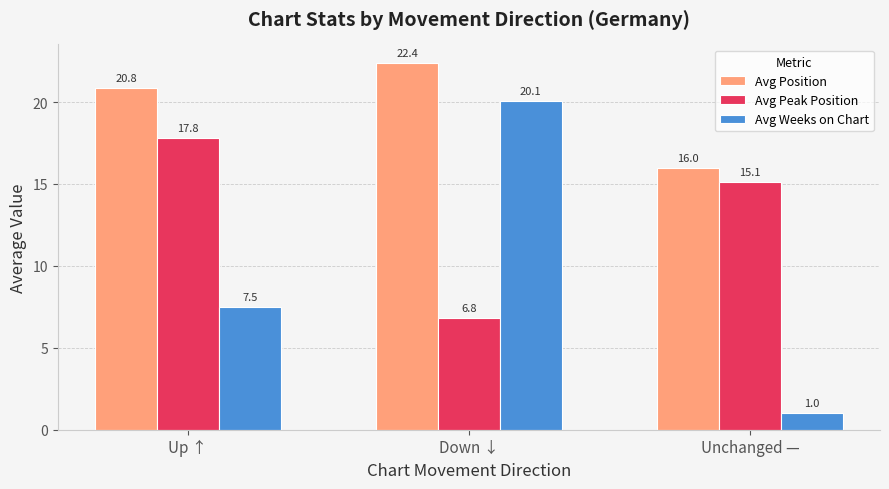

At how many categories does at least one series exceed 11?

3